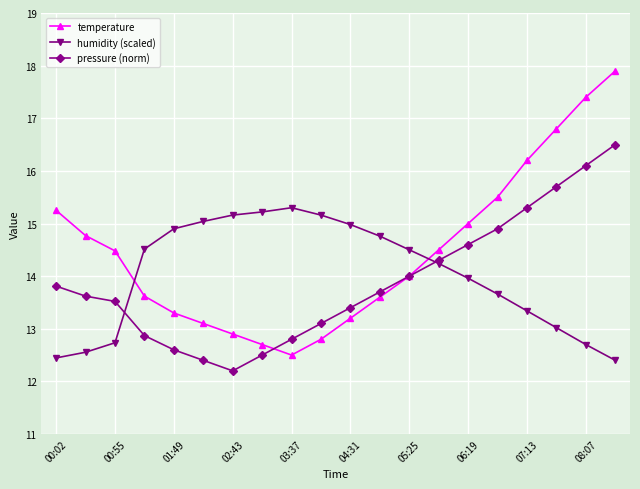

What is the value of the temperature point at the 5th from the left?

13.3